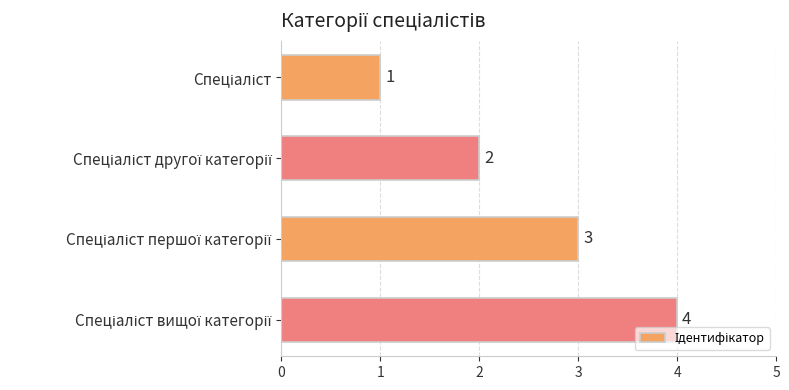

What is the maximum value shown in the chart?

4